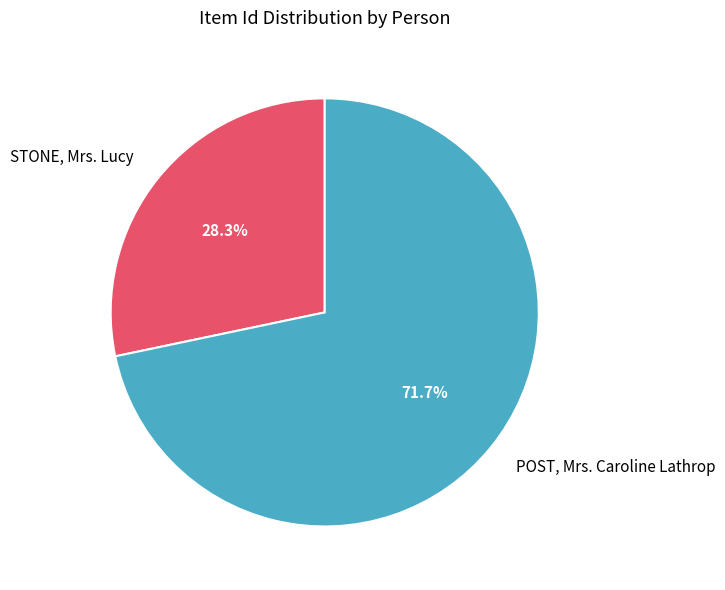

What percentage is NOT represented by STONE, Mrs. Lucy?

71.7%